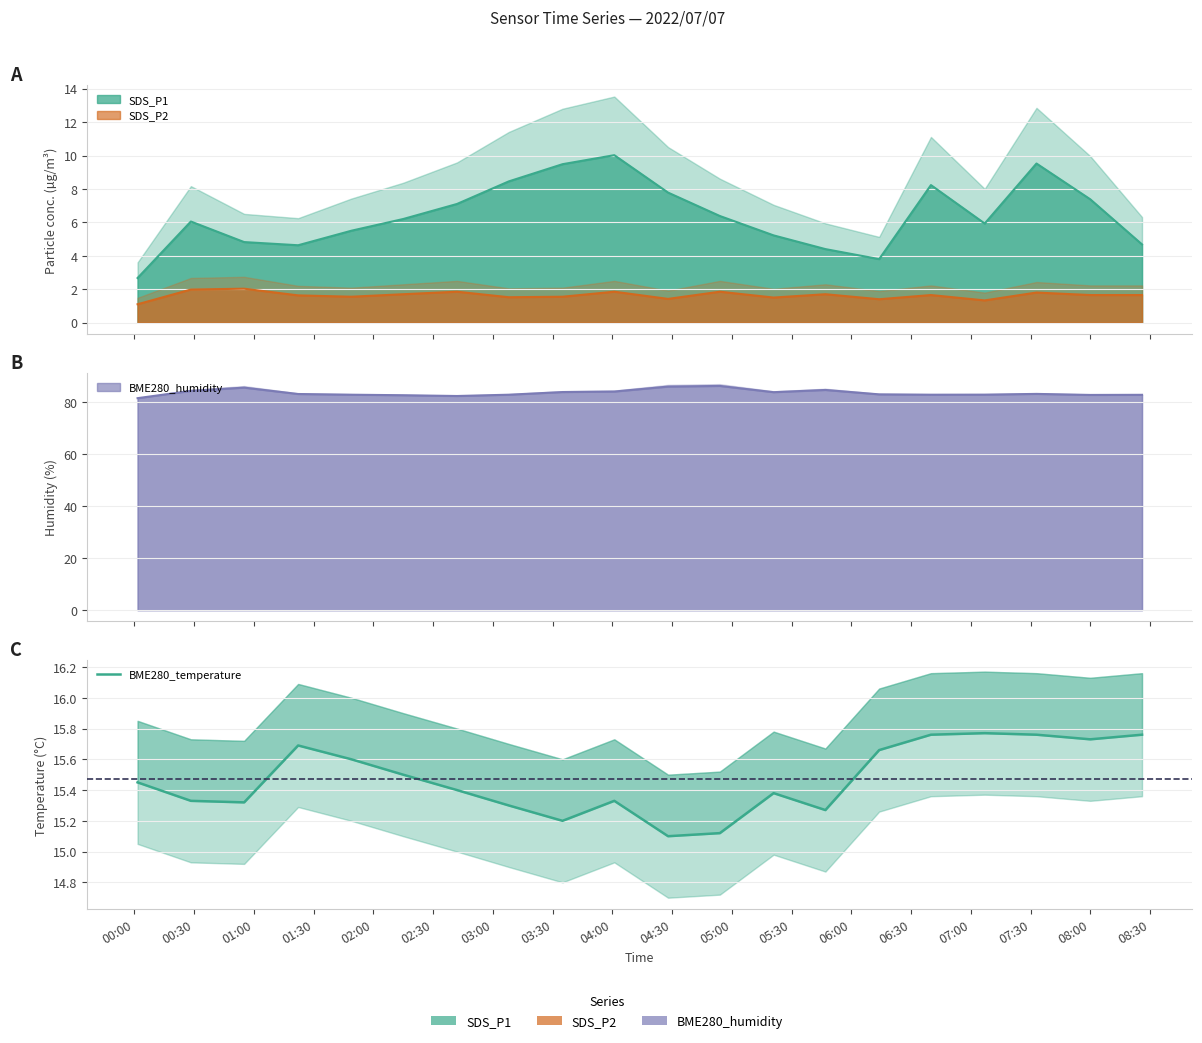

What is the change in value from 02:30 to 03:30?

-0.2